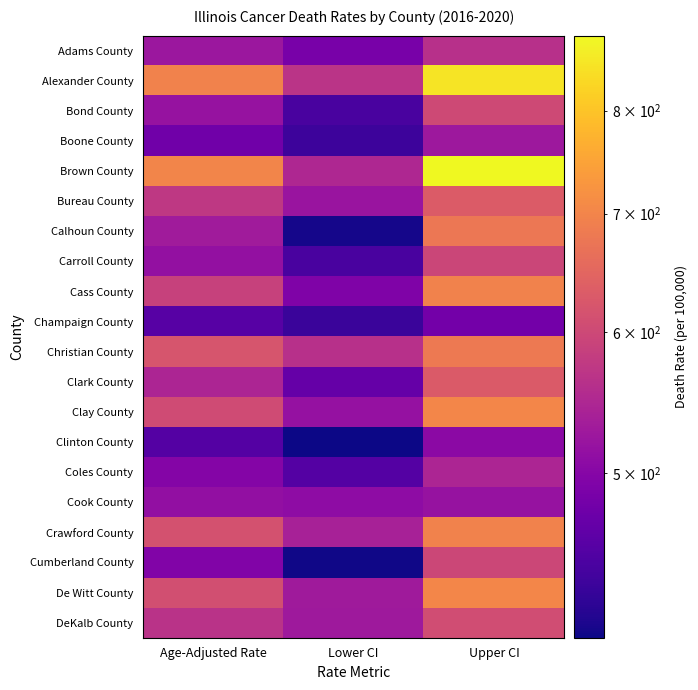

At how many categories does at least one series exceed 868?

1